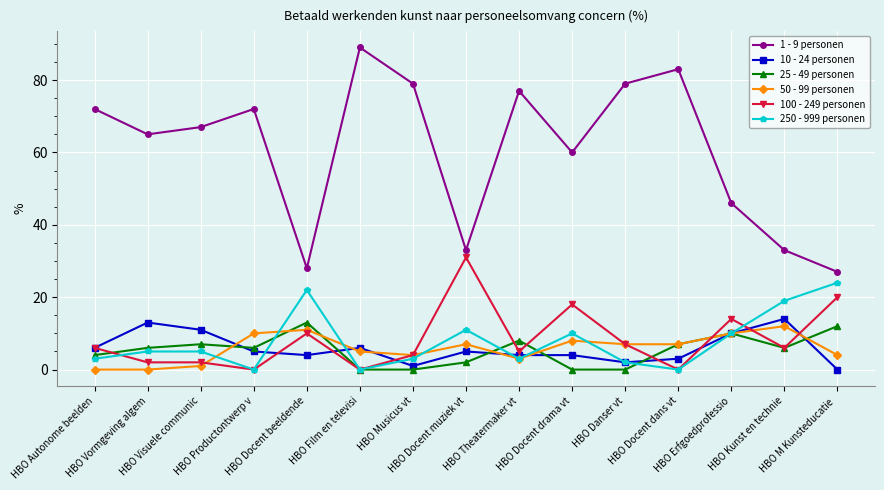

What is the sum of all 50 - 99 personen values?

89